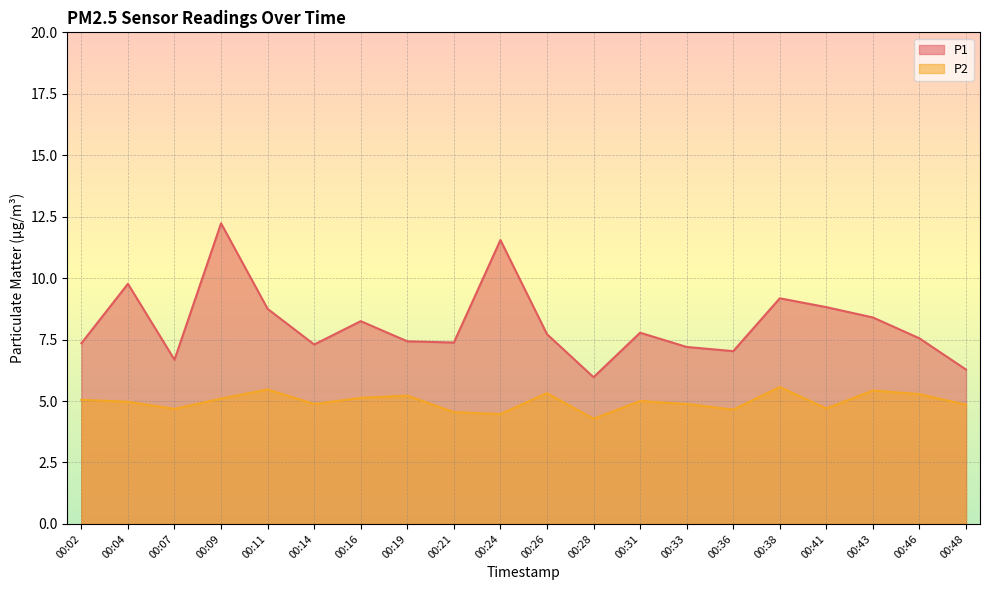

At which category does P2 reach its first local valley?

00:07